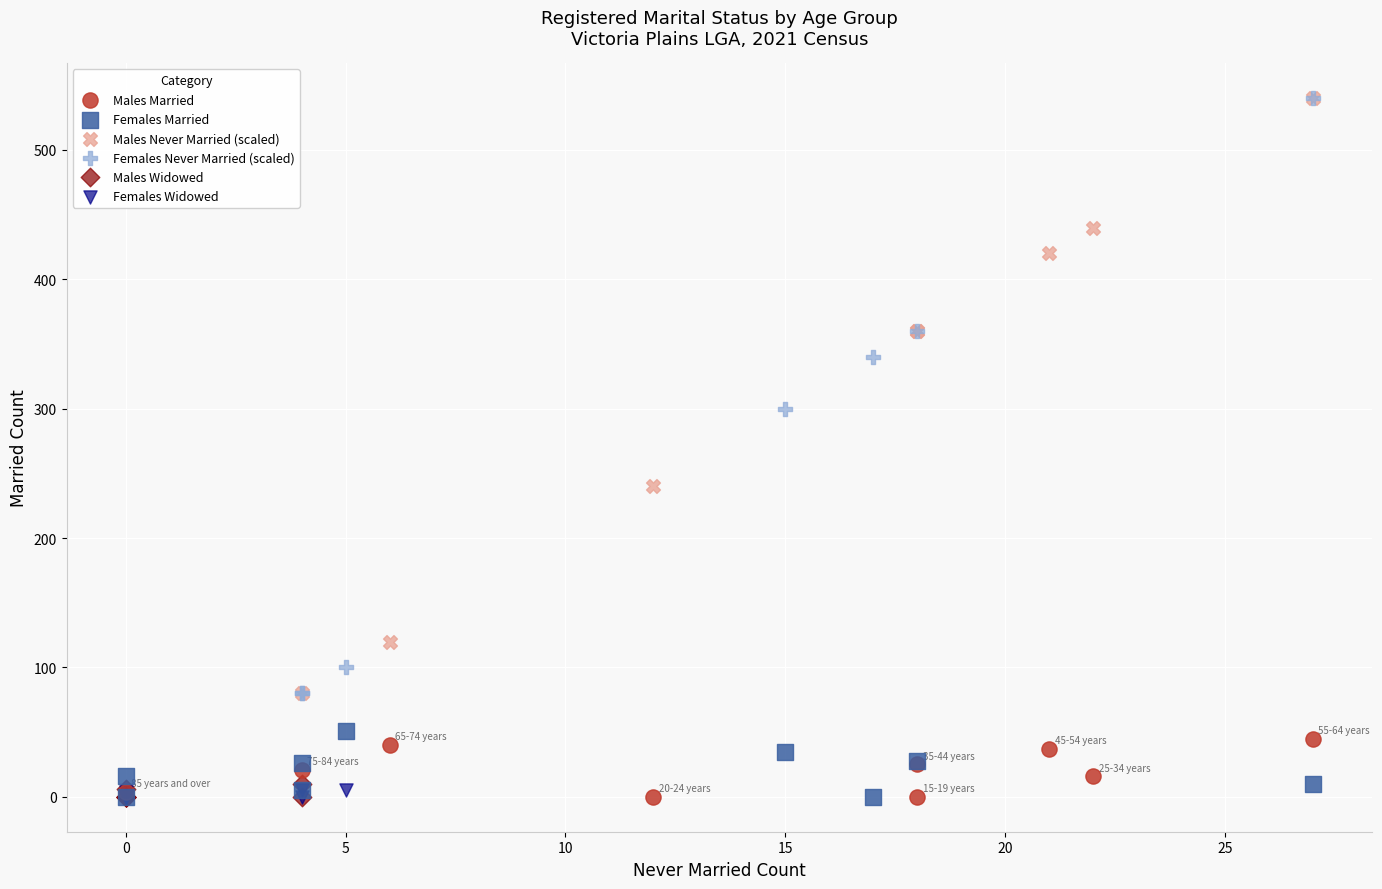

What are all the series names shown in the legend?

Males Married, Females Married, Males Never Married (scaled), Females Never Married (scaled), Males Widowed, Females Widowed